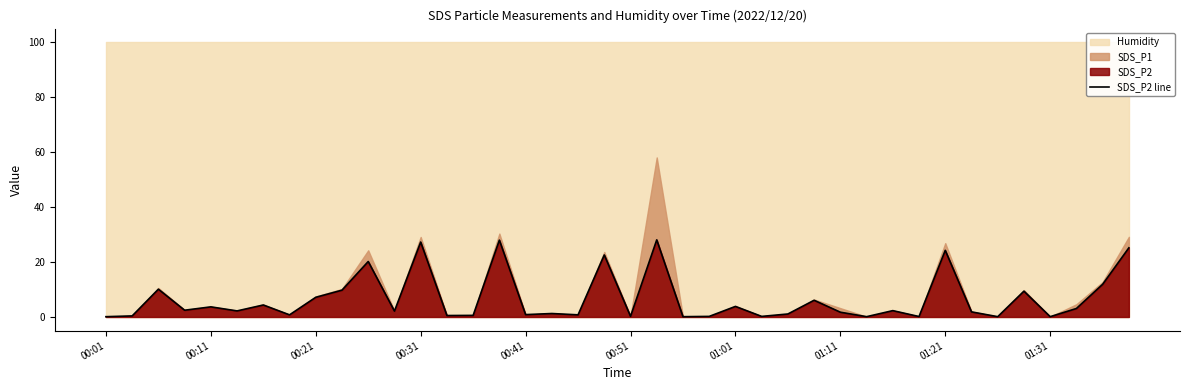

At which category does the chart reach its minimum across all series?

00:01